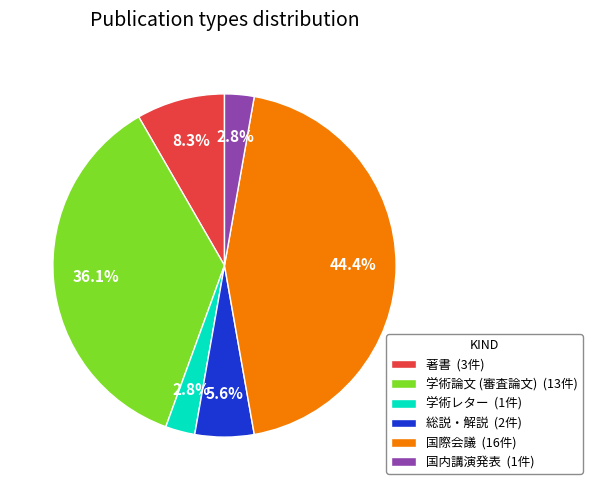

Does 学術論文 (審査論文) represent more than half of the total?

No